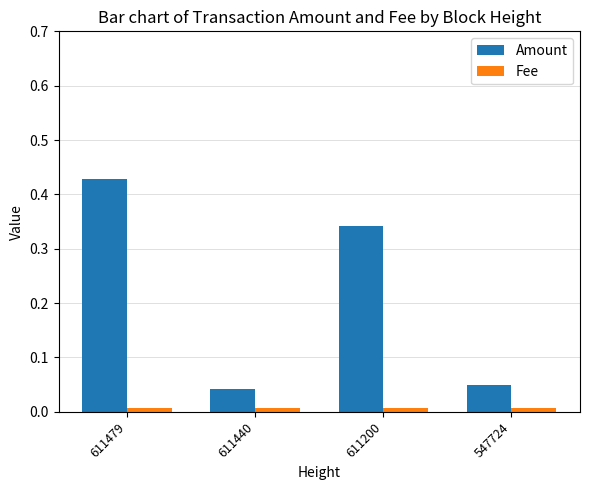

What are all the series names shown in the legend?

Amount, Fee